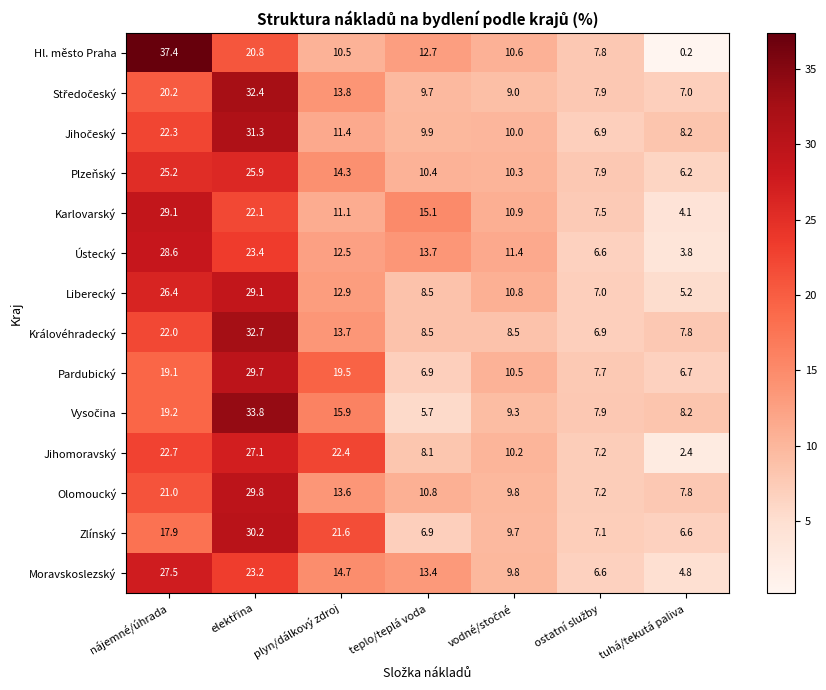

Is it true that Moravskoslezský equals 46.0 at nájemné/úhrada?

False